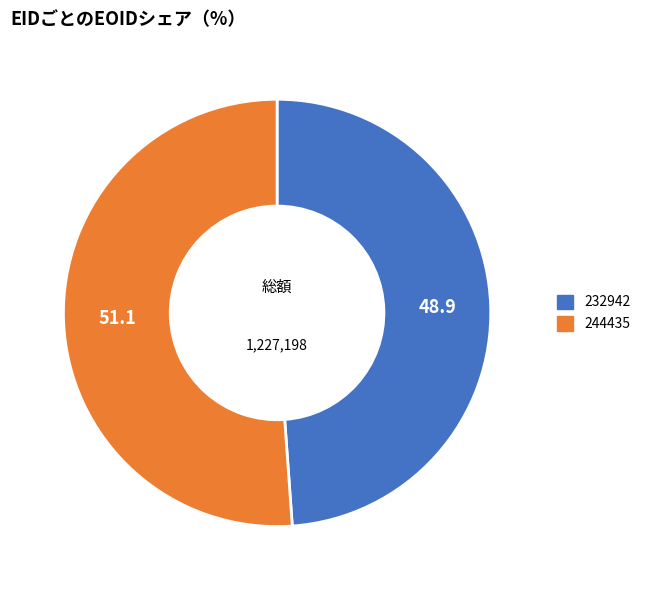

Approximately how many times larger is the value at 232942 compared to 244435?

1.0